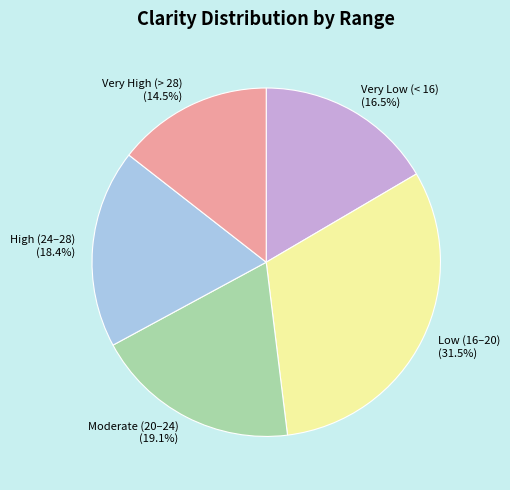

Is there any slice that represents more than half of the pie?

No